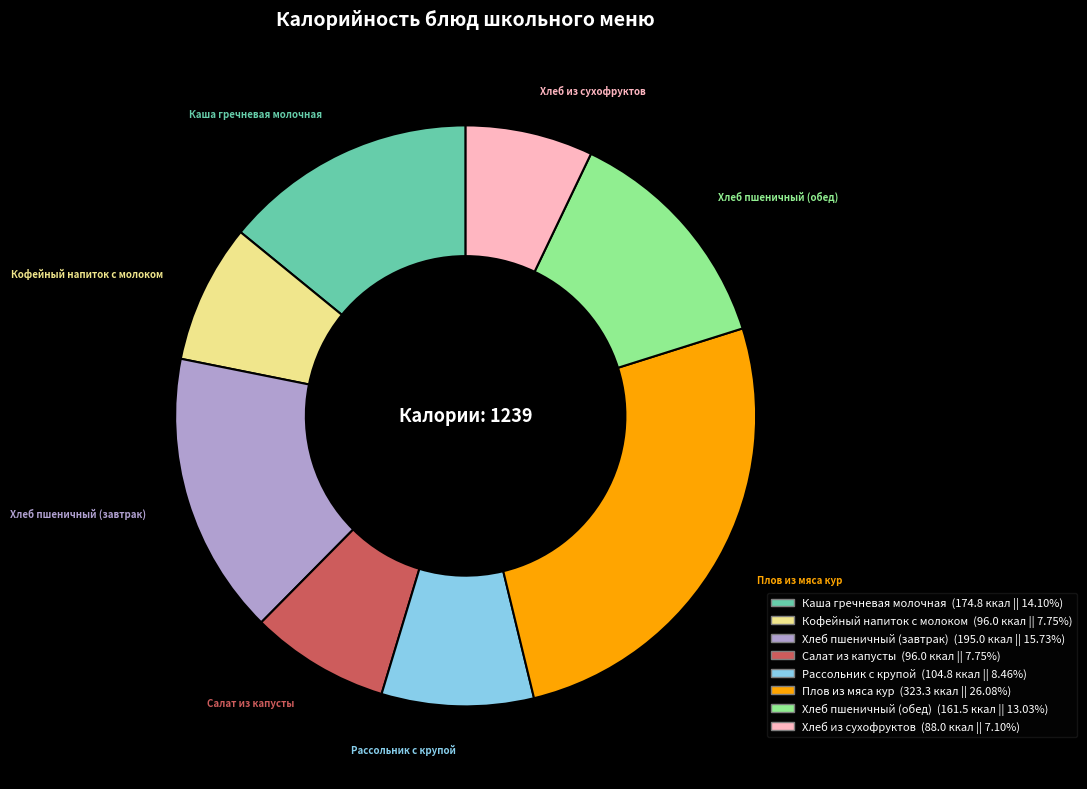

Does Салат из капусты (96.0 ккал || 7.75%) account for over 50% of the chart?

No